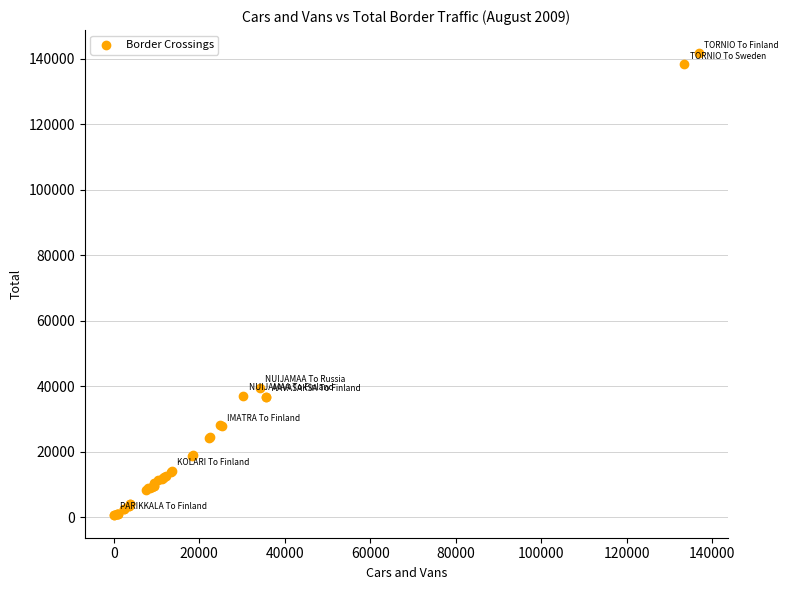

What Y value in the scatter plot is closest to 71265?

39581